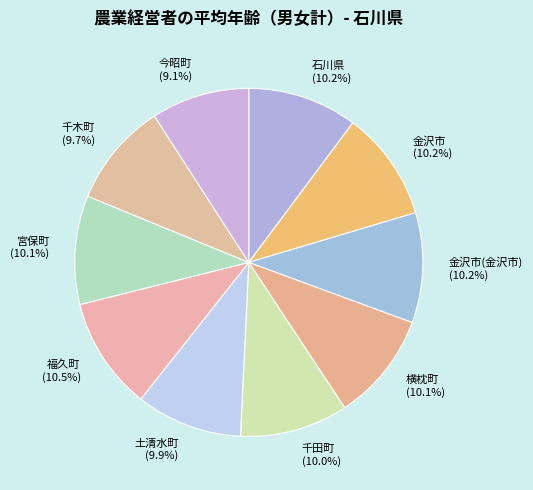

To the nearest percent, what percentage of the pie is 横枕町?

10%